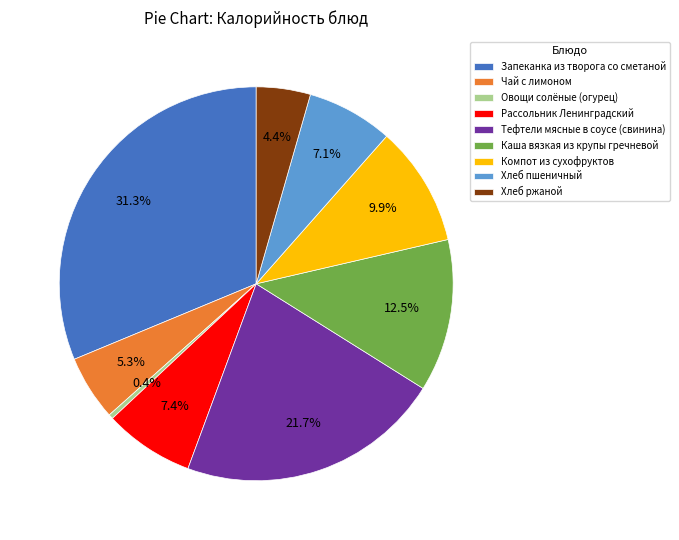

Is it true that Компот из сухофруктов is 22% of the pie?

False